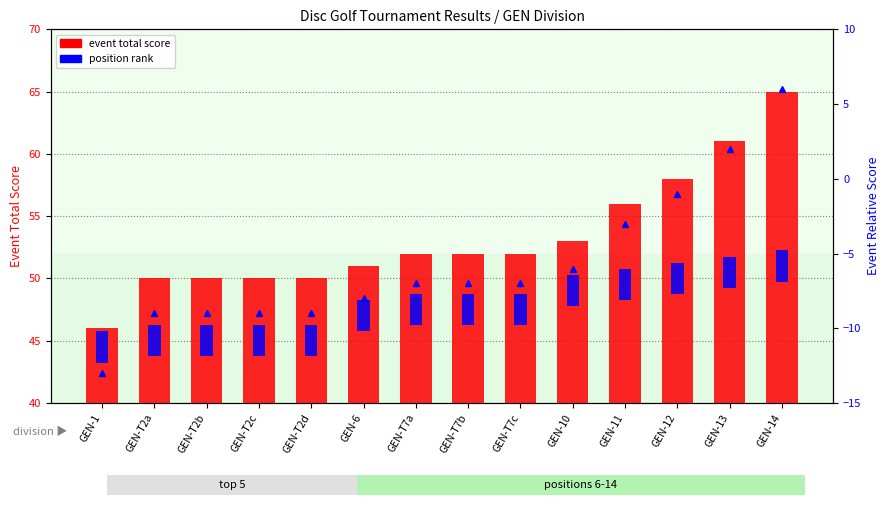

Between GEN-T7a and GEN-12, which series saw the biggest shift?

event total score